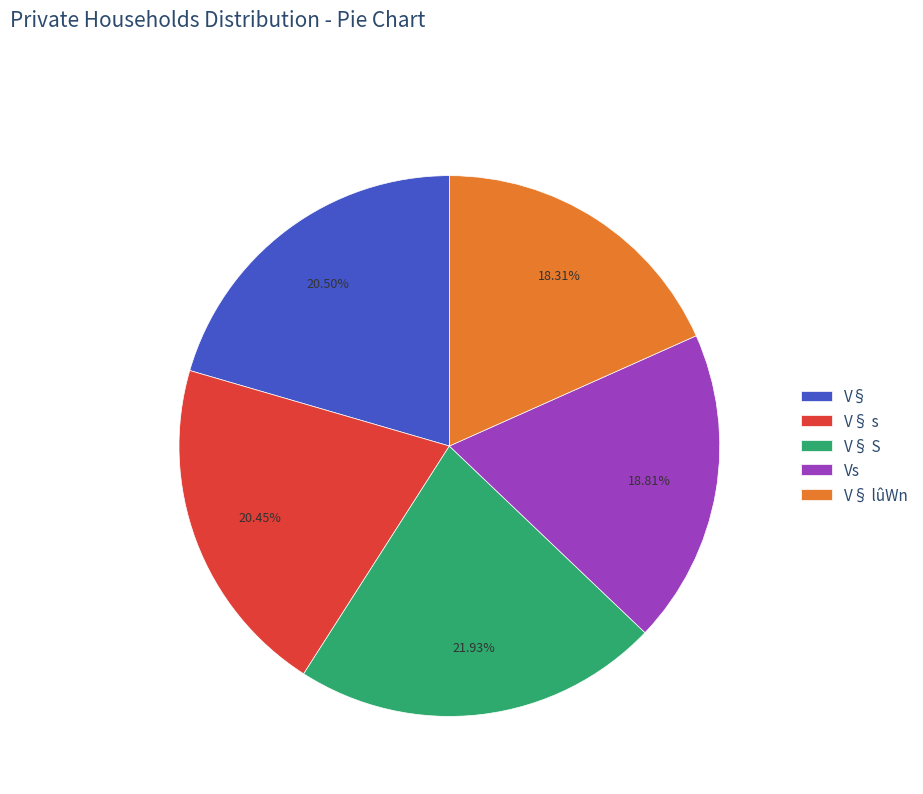

Which slice is the largest?

V§ S